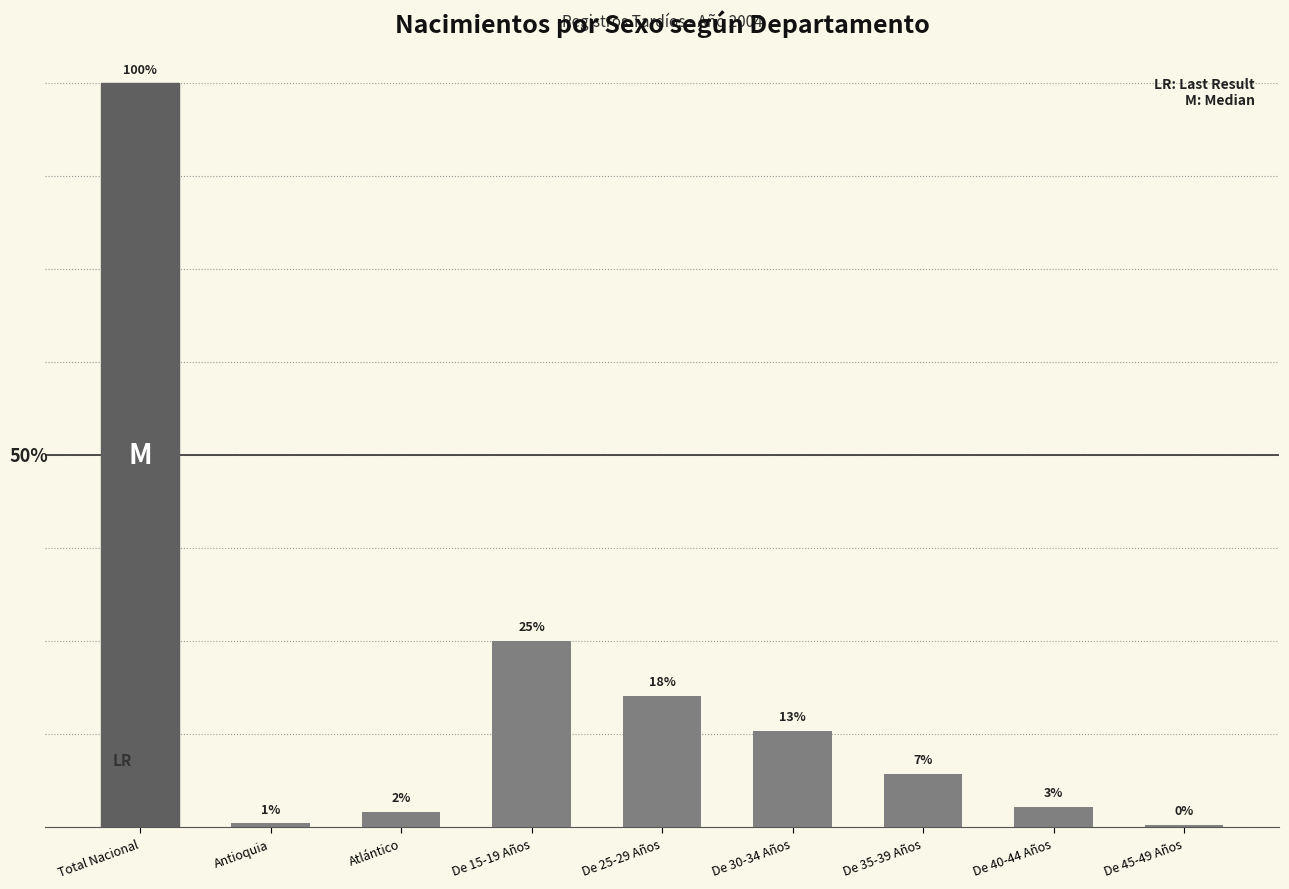

Are the bars horizontal?

No